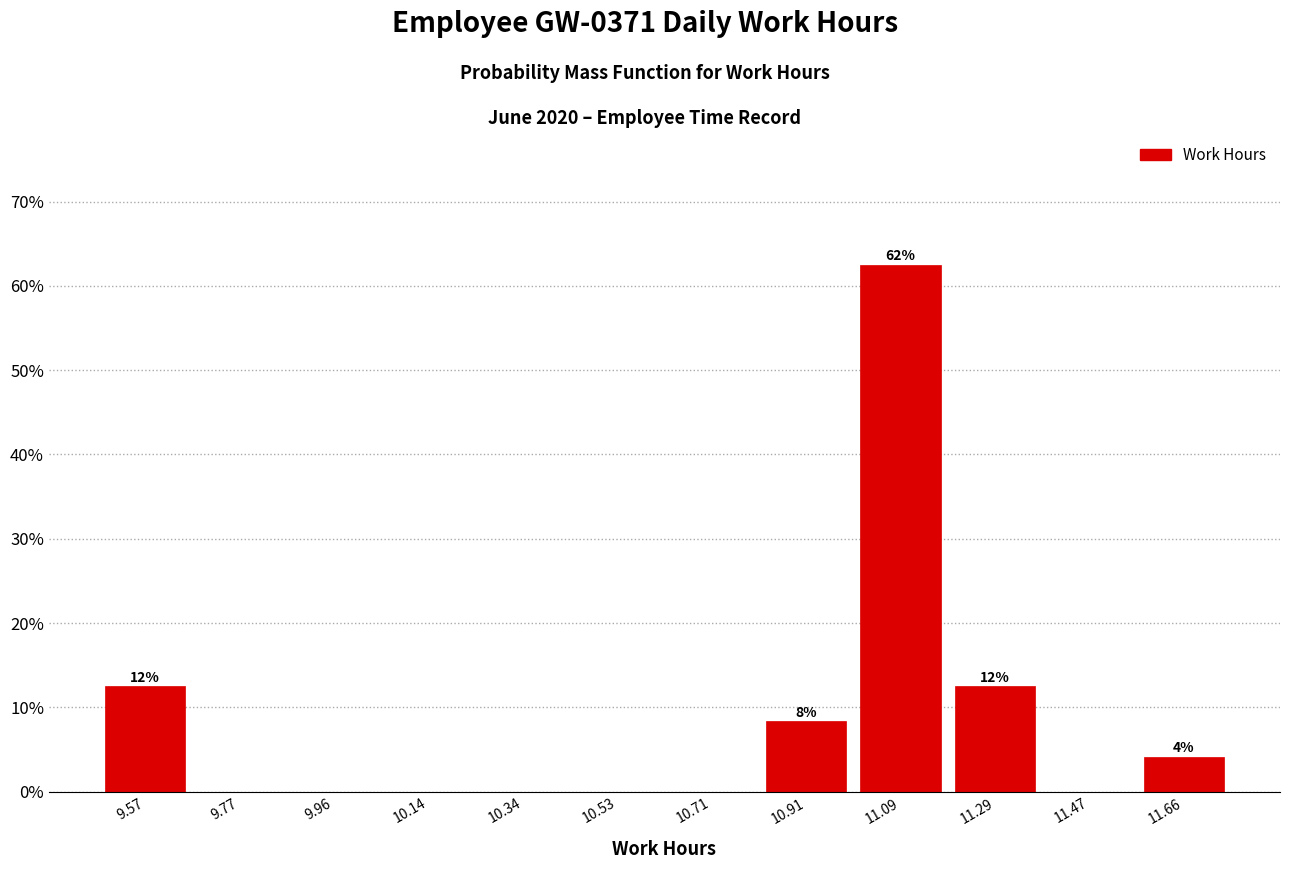

Over which range of the x-axis is the bar tallest?

11.00 to 11.19